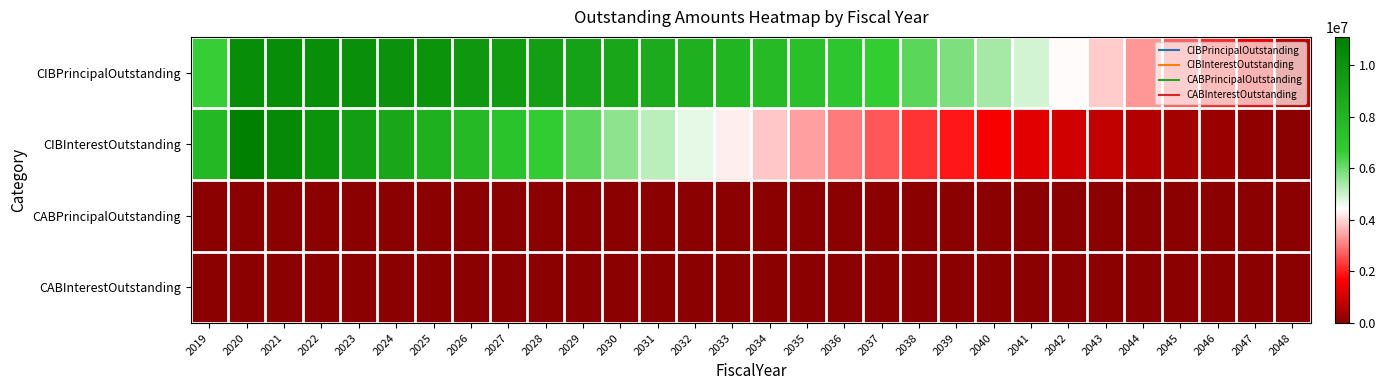

Rank the series by their maximum value, from highest to lowest.

CIBInterestOutstanding, CIBPrincipalOutstanding, CABPrincipalOutstanding, CABInterestOutstanding